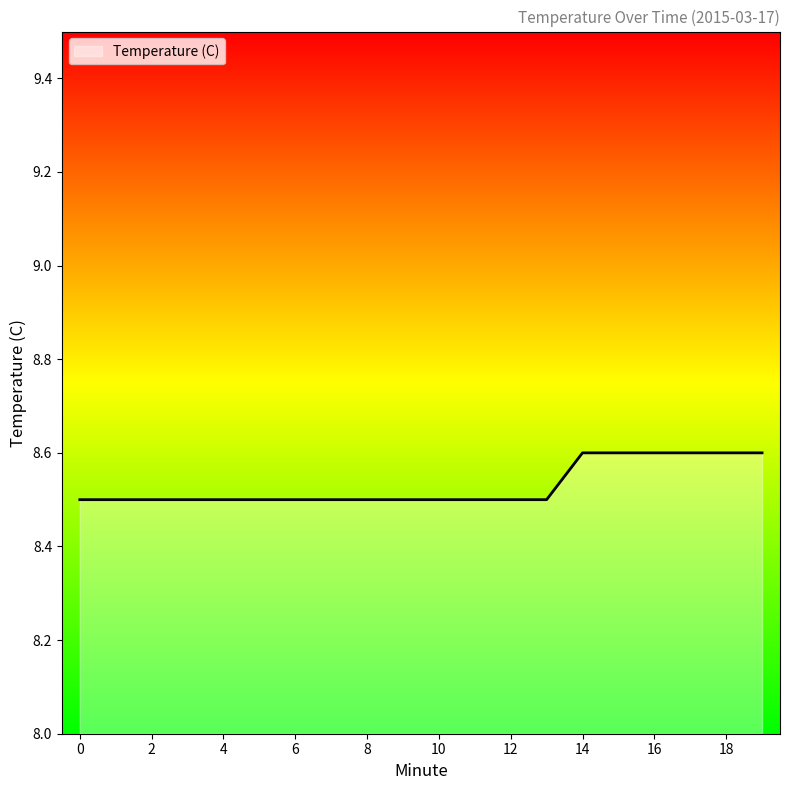

What is the average value?

8.5